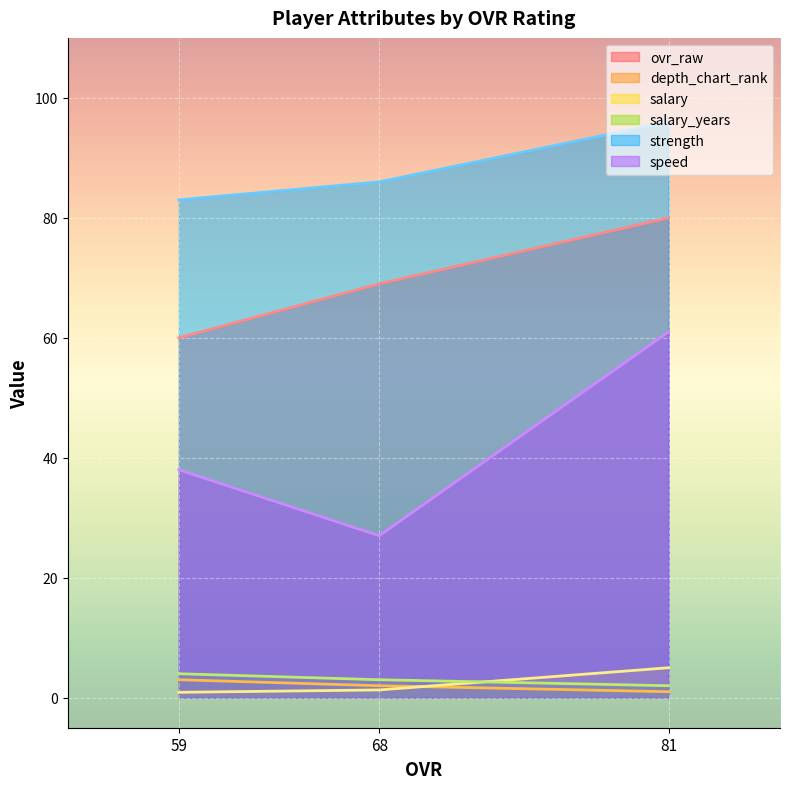

Which series has the widest spread of values?

speed